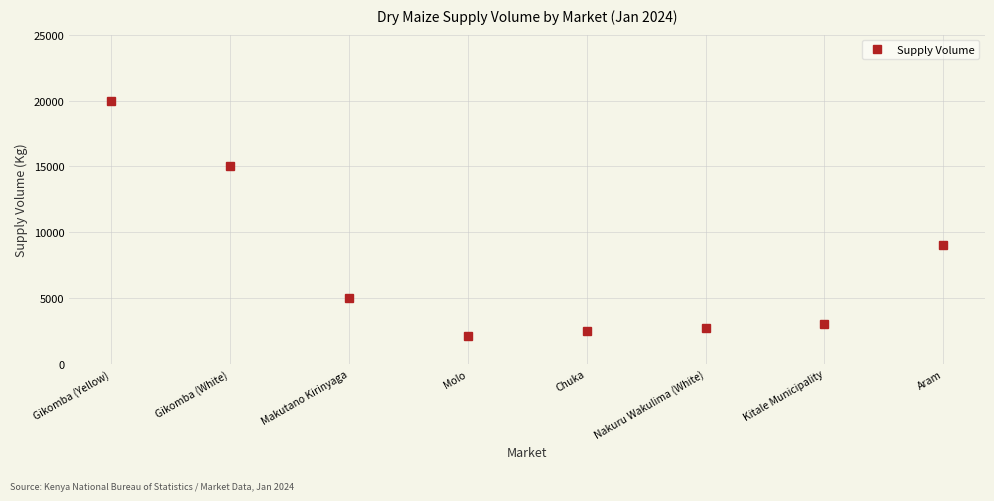

Reading left to right, list all the values displayed in this chart.

20000	15000	5000	2100	2500	2700	3000	9000